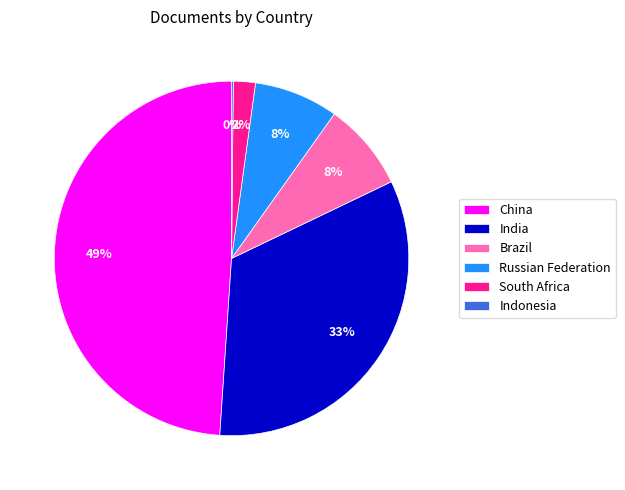

To the nearest percent, what portion does South Africa represent?

2%